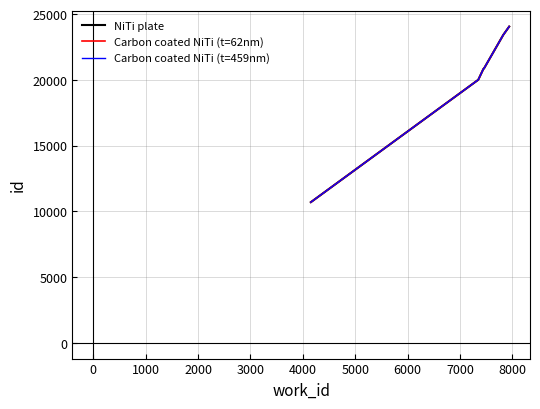

What is the sum of all Carbon coated NiTi (t=62nm) values?

202514